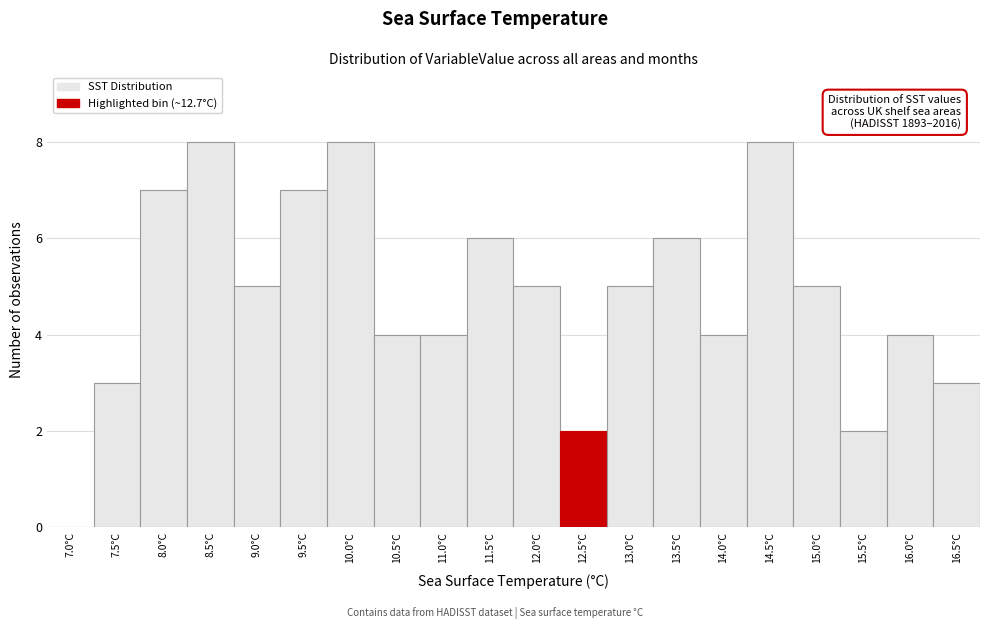

Reading left to right, list all the values displayed in this chart.

7.0°C=0	7.5°C=3	8.0°C=7	8.5°C=8	9.0°C=5	9.5°C=7	10.0°C=8	10.5°C=4	11.0°C=4	11.5°C=6	12.0°C=5	12.5°C=2	13.0°C=5	13.5°C=6	14.0°C=4	14.5°C=8	15.0°C=5	15.5°C=2	16.0°C=4	16.5°C=3